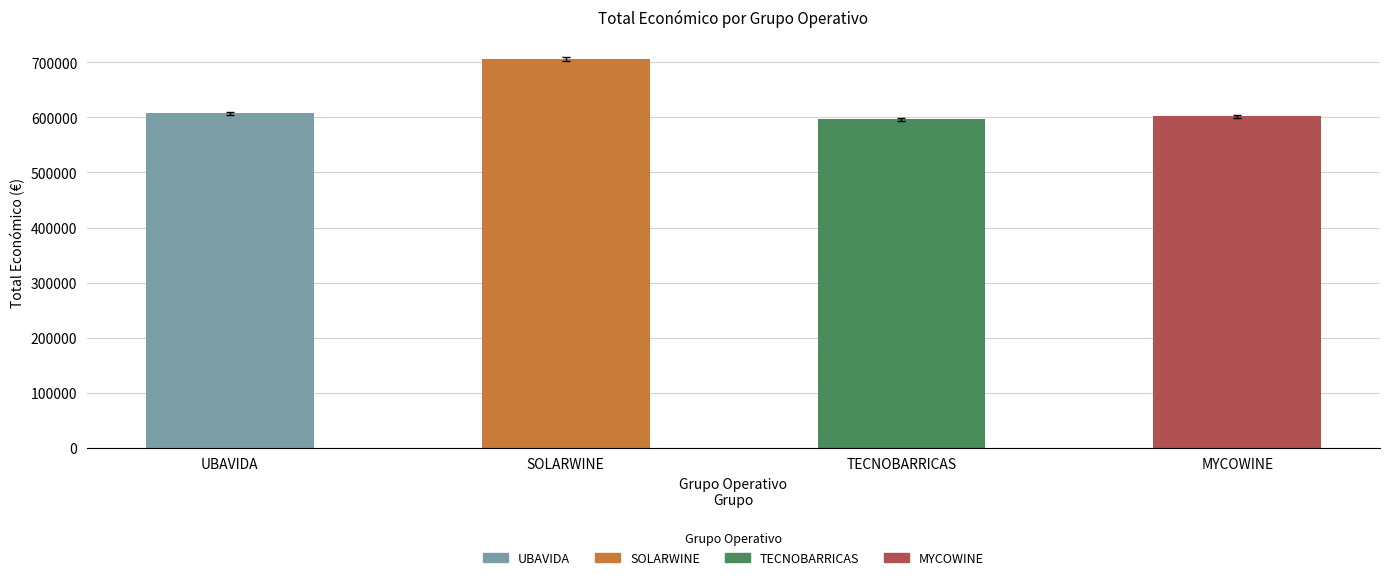

True or false: the data shows 596384.0 at TECNOBARRICAS.

True